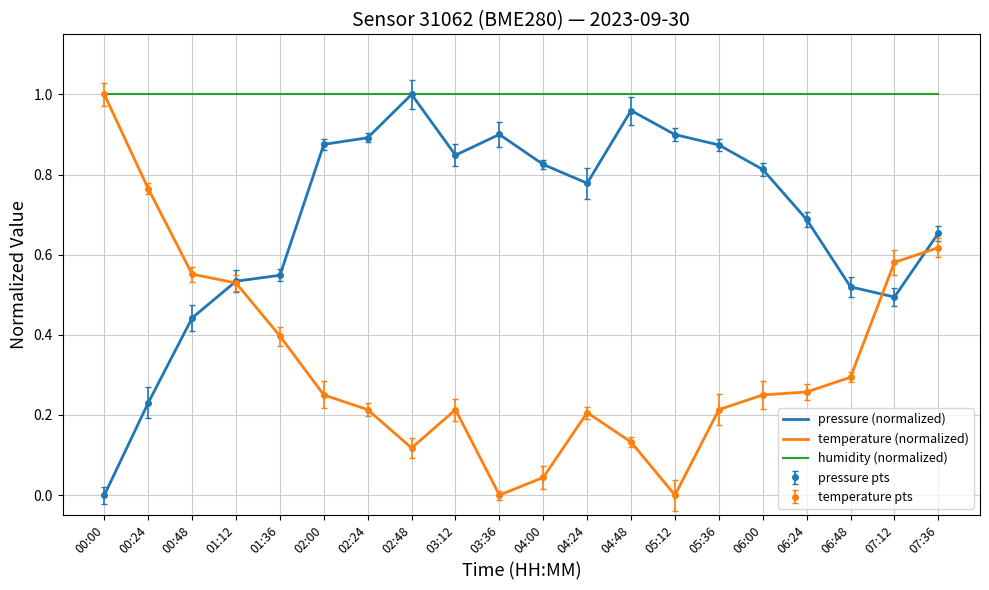

What is the difference between the maximum and minimum values in the temperature (normalized) series?

1.0